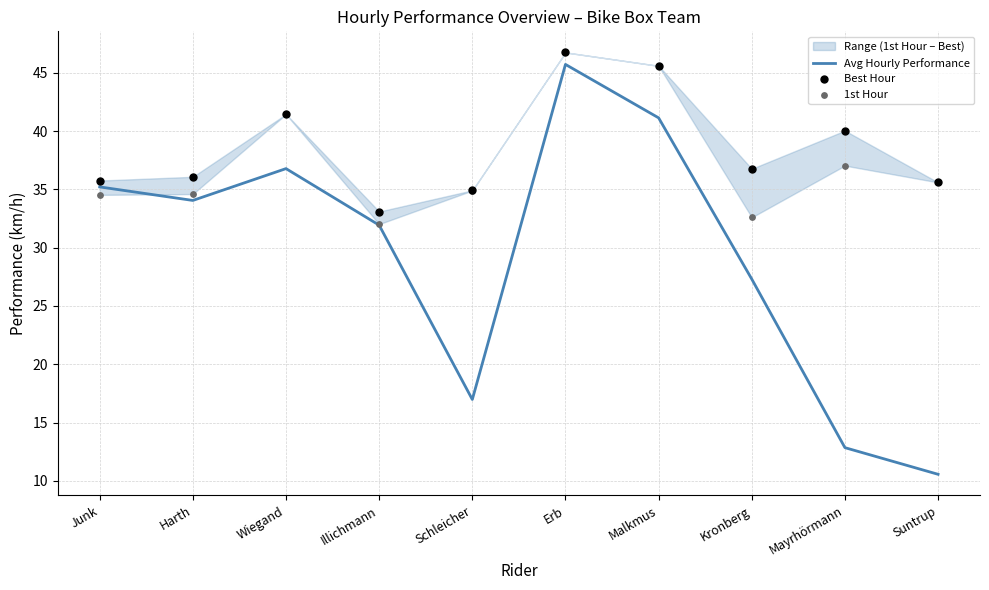

Which series has the largest total across all categories?

Best Hour